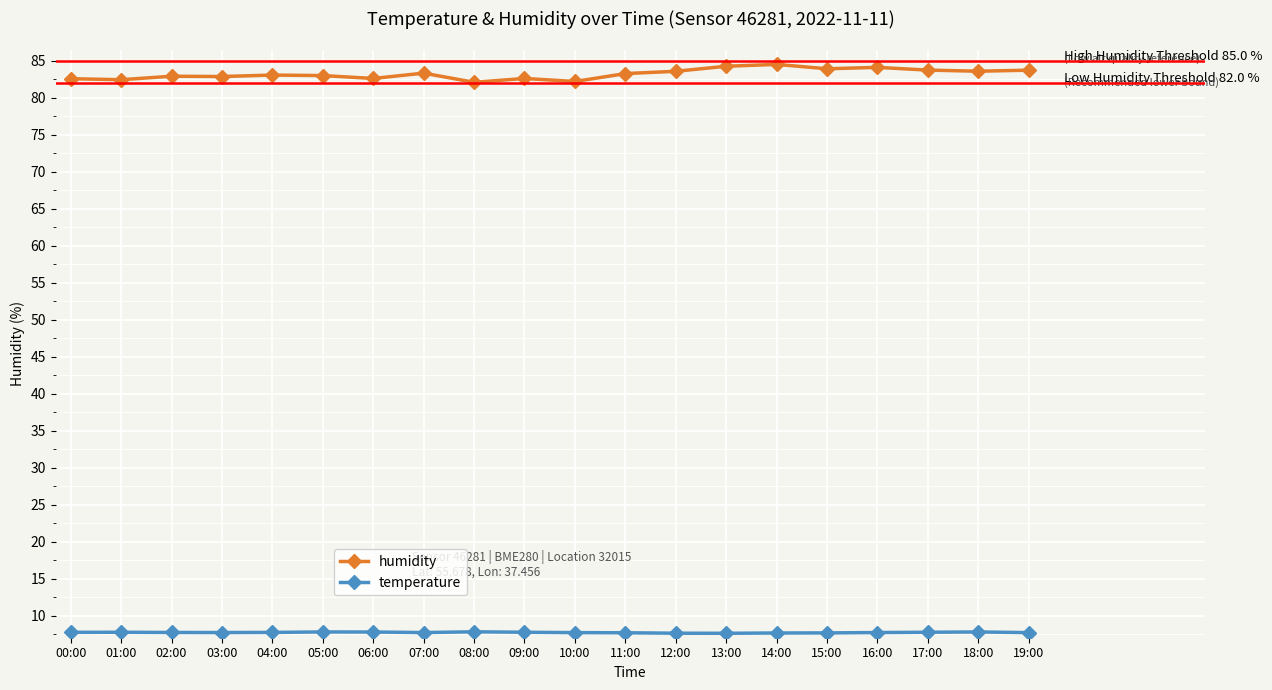

What is the average value of the temperature series?

7.7